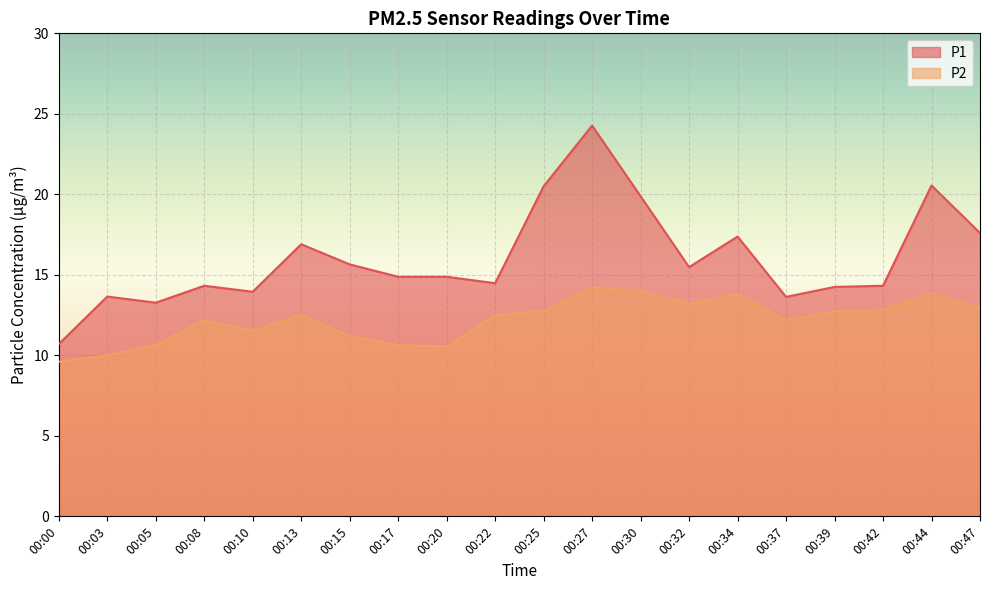

What is the difference between the maximum and minimum values in the P1 series?

13.6